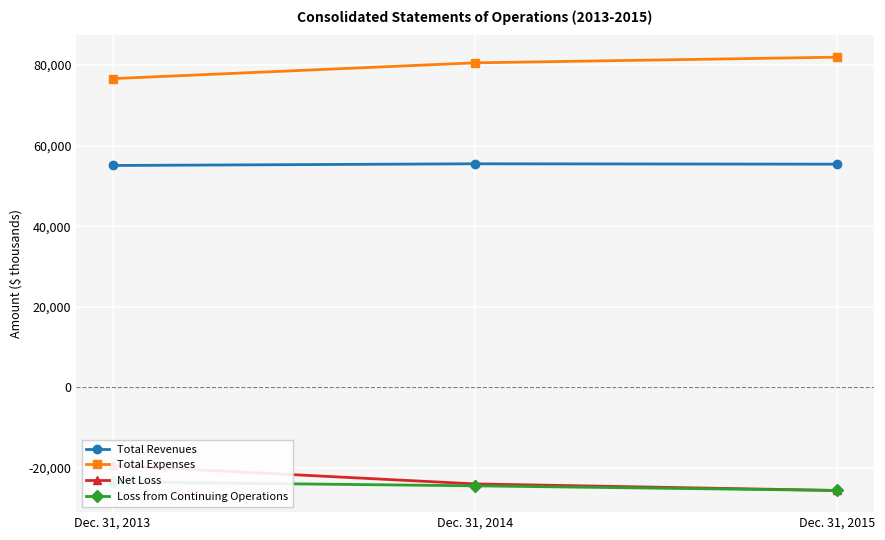

What is the lowest value of the Net Loss series?

-25574